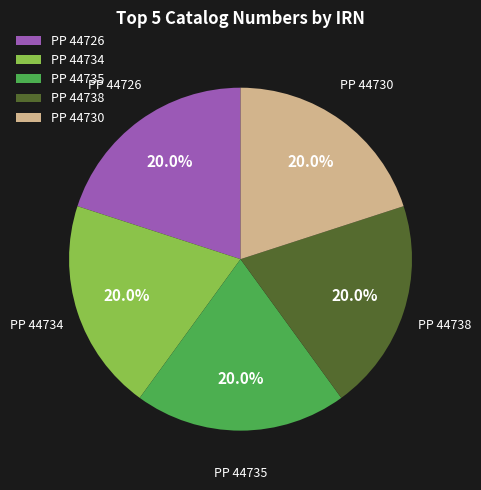

How much of the chart is everything except PP 44726?

80.0%